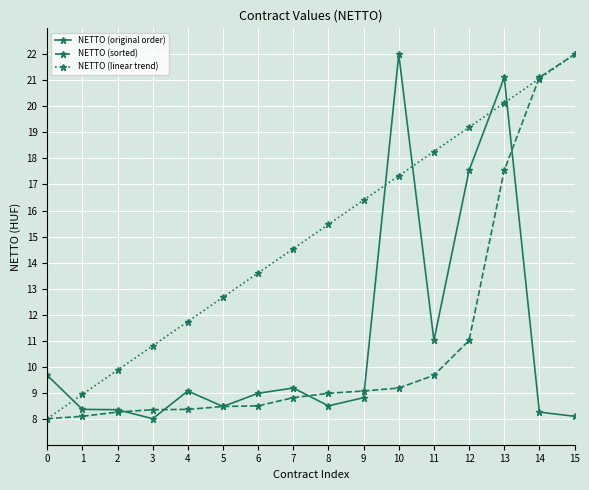

Between 1 and 15, which series saw the biggest shift?

NETTO (sorted)